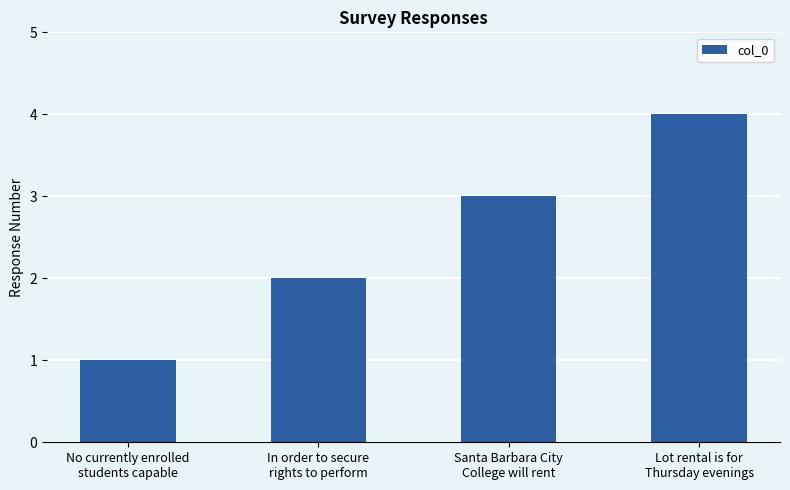

What value does the data have at Santa Barbara City
College will rent?

3